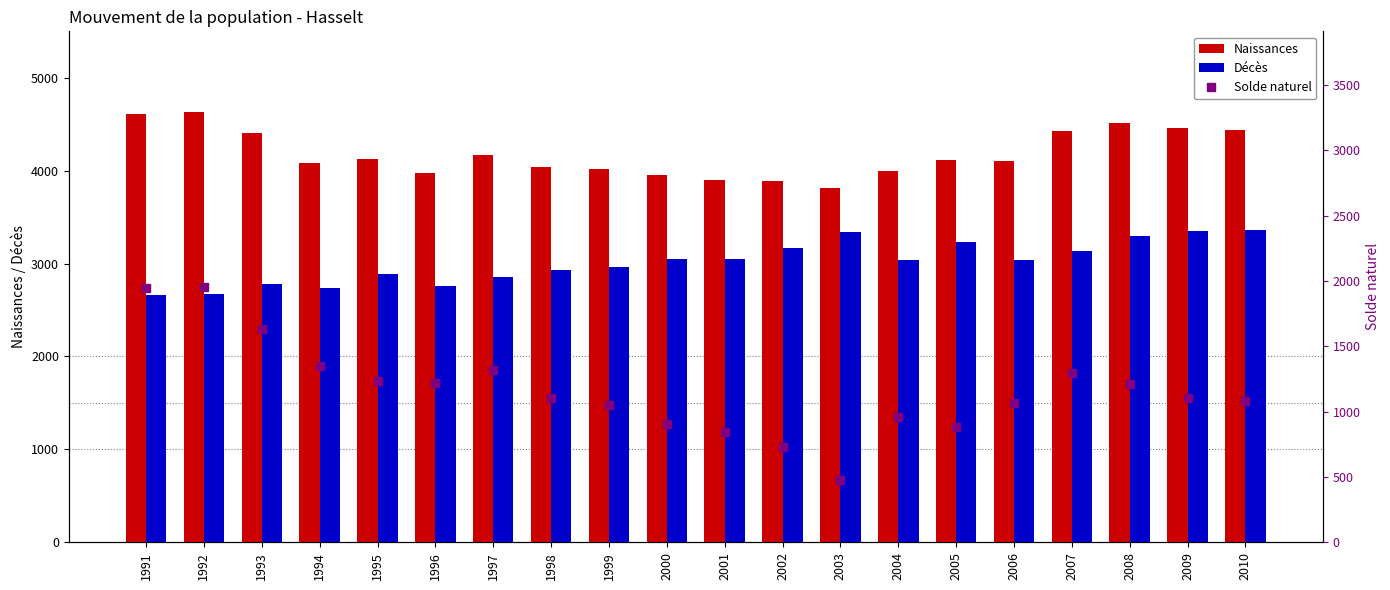

Does the chart contain any negative values?

No